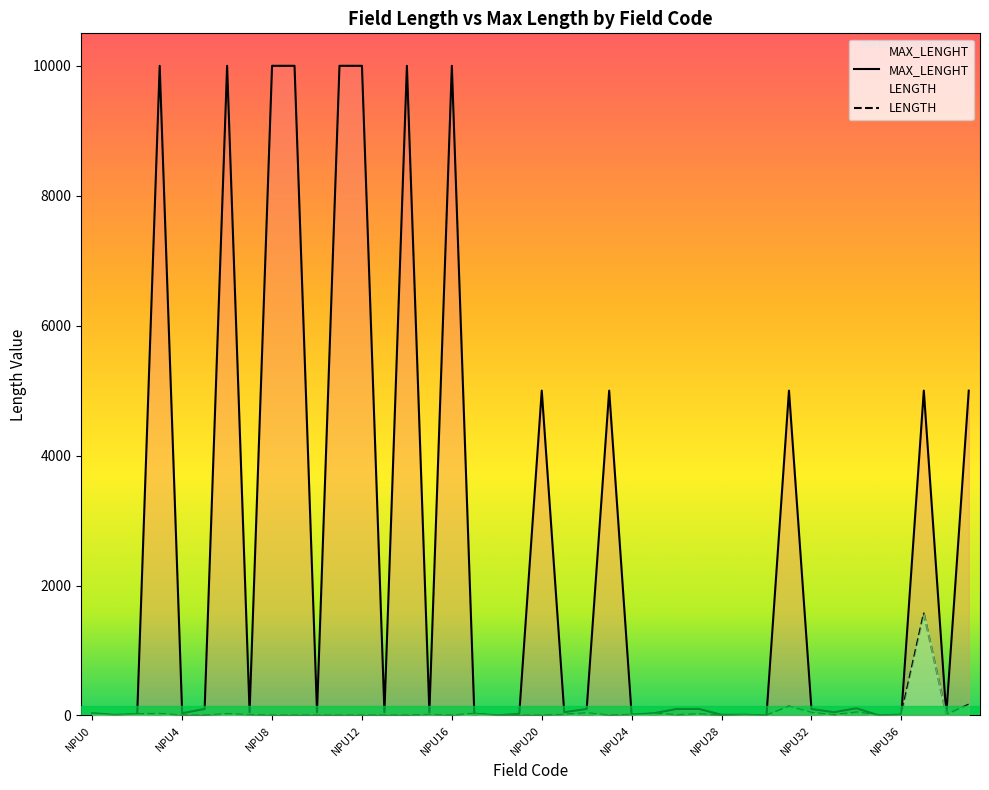

Which label corresponds to the smallest value in the chart?

NPU4